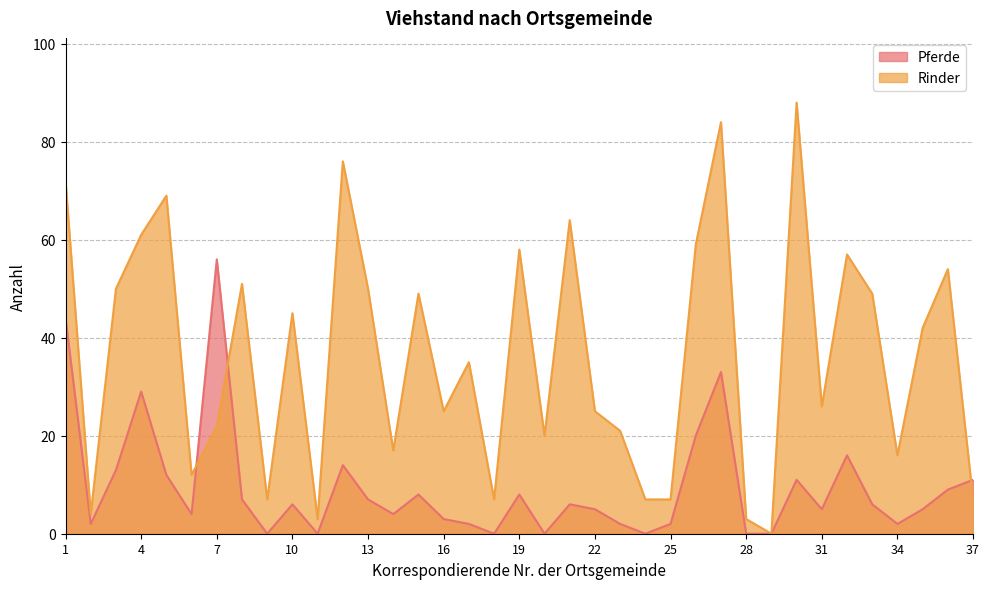

Does the chart display data point markers on the line(s)?

No